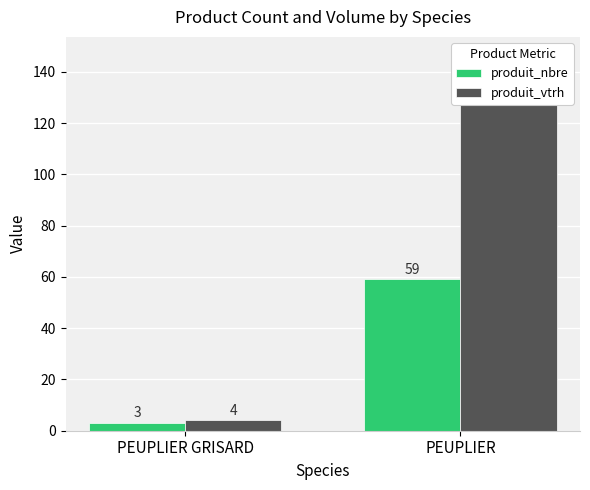

Is it true that produit_nbre equals 59 at PEUPLIER?

True